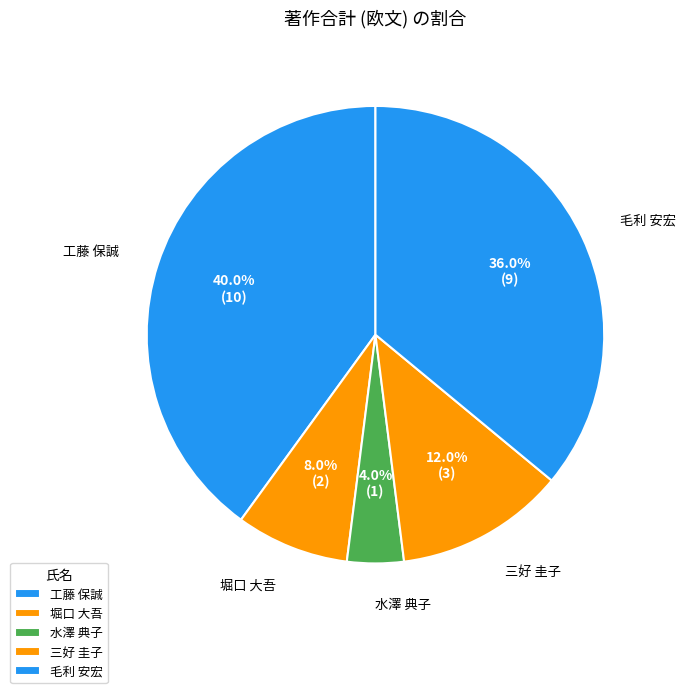

Does 毛利 安宏 account for over 50% of the chart?

No